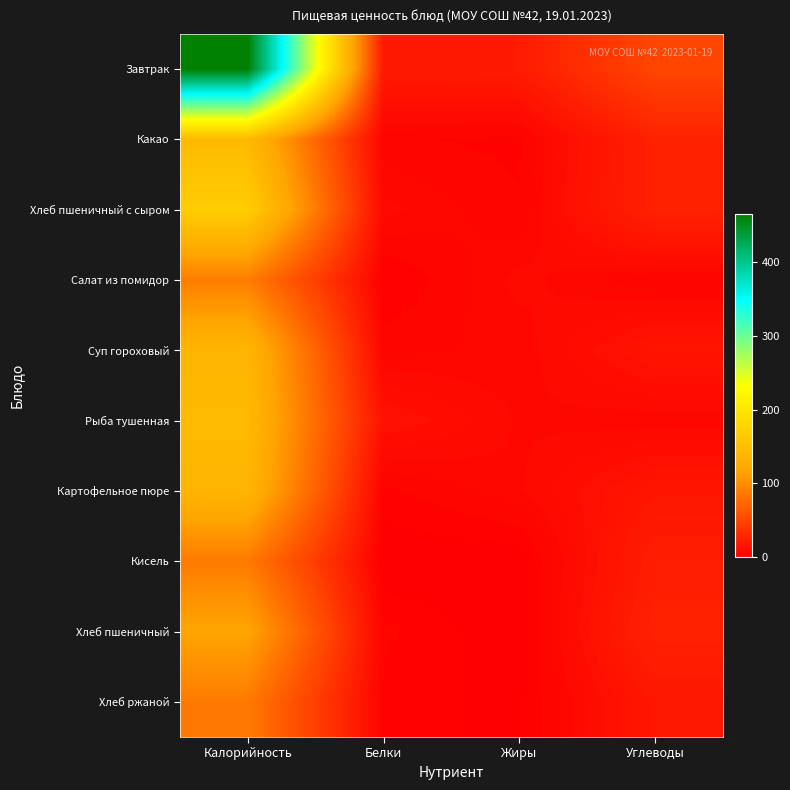

Which category has the lowest value across all series?

Белки